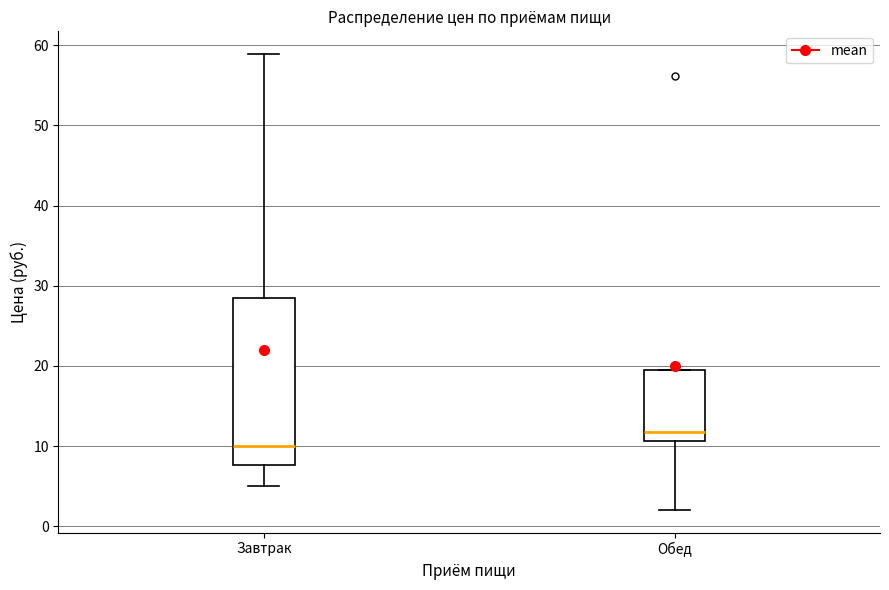

Reading left to right, read every box against the y-axis: the position of its median line, the range the box covers, and the ends of its whiskers. The values are not printed on the chart, so give them approximately, as read against the axis.

Завтрак: median 10, box 8 to 28, whiskers 5 to 59
Обед: median 12, box 11 to 19, whiskers 2 to 19